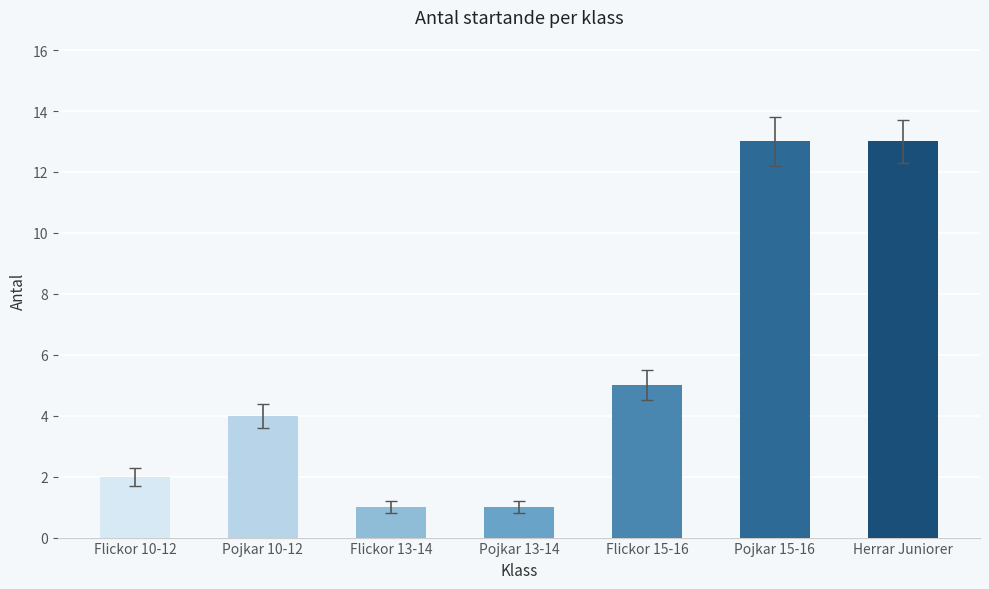

What is the sum of all values?

39